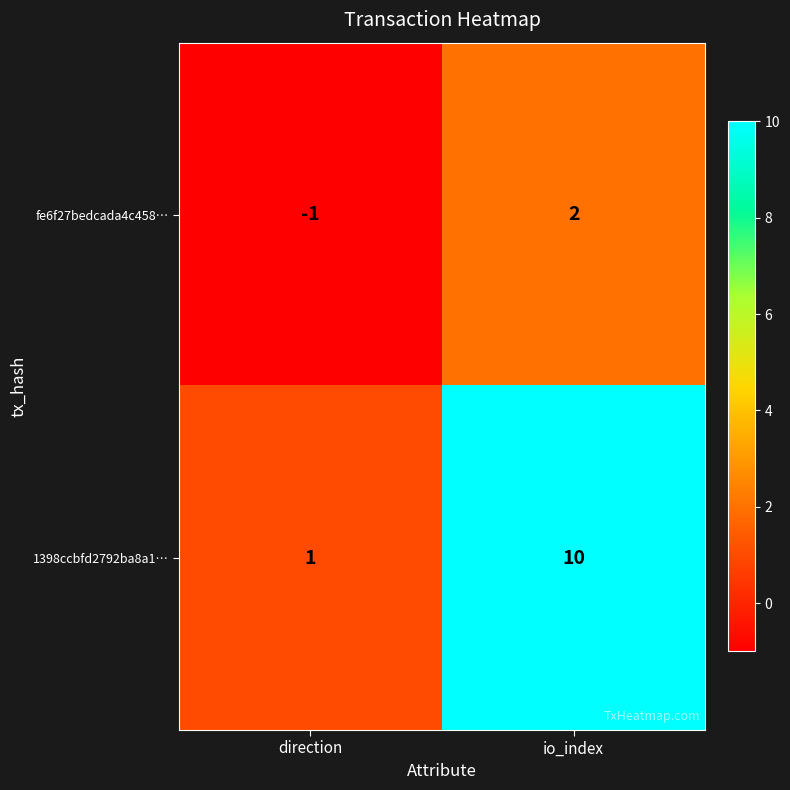

What is the greatest value displayed?

10